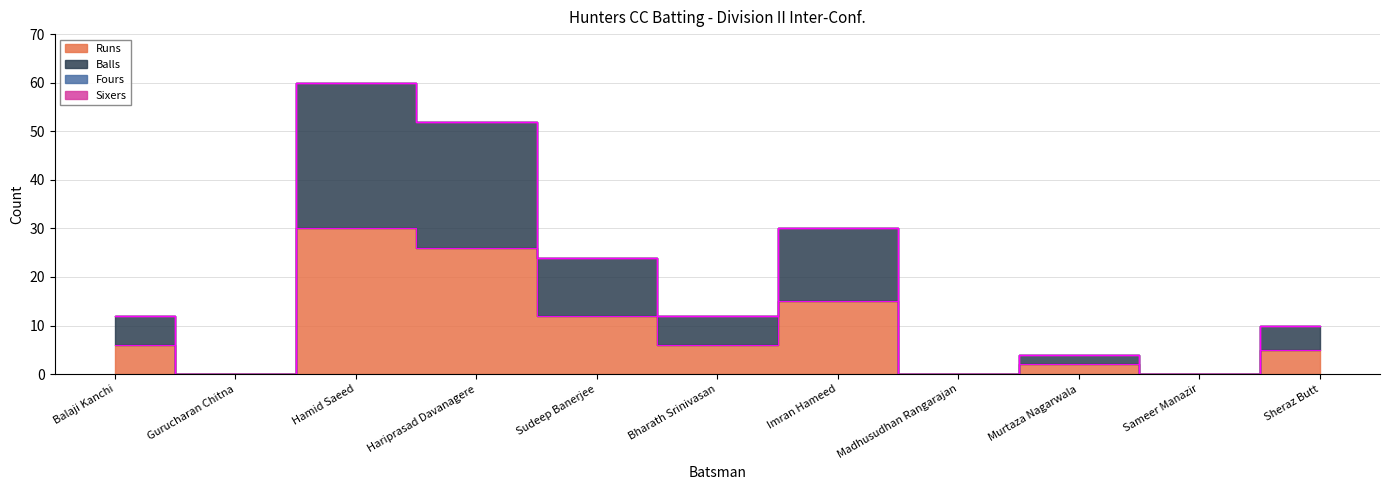

Between Hamid Saeed and Sameer Manazir, which is larger?

Hamid Saeed